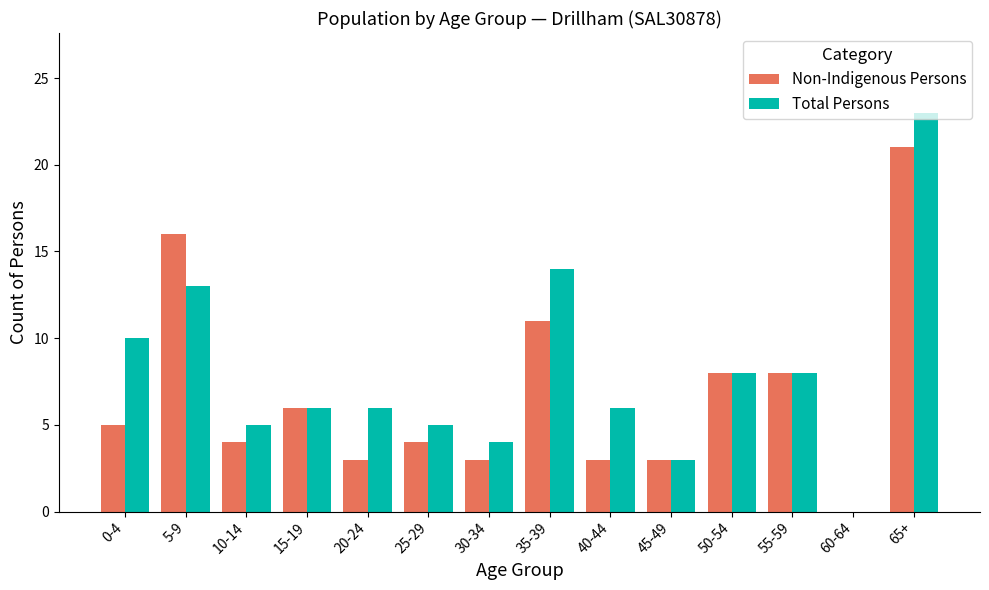

Is it true that Total Persons equals 4 at 30-34?

True